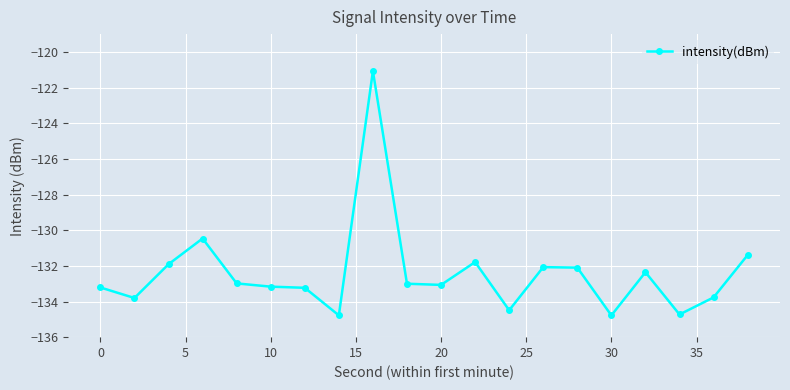

What is the sum of all values?

-2648.2